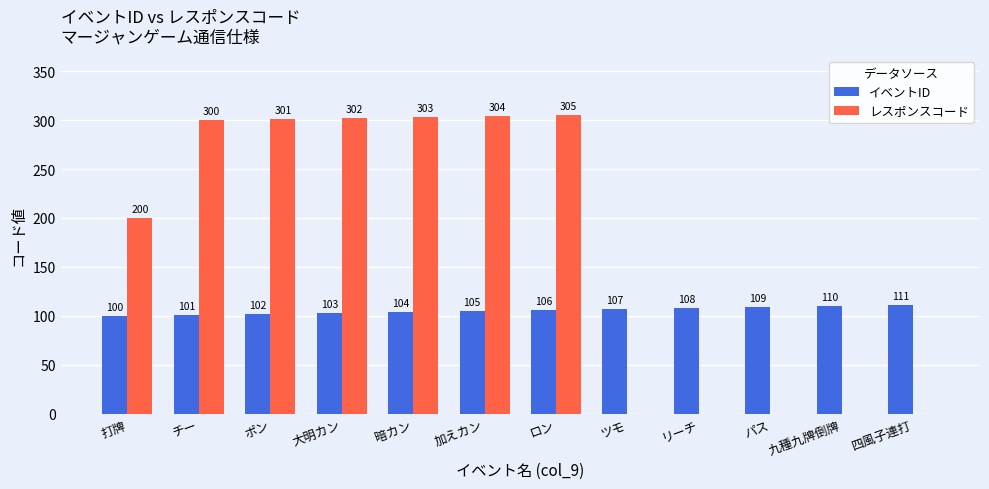

The value of レスポンスコード at チー is 300. True or false?

True